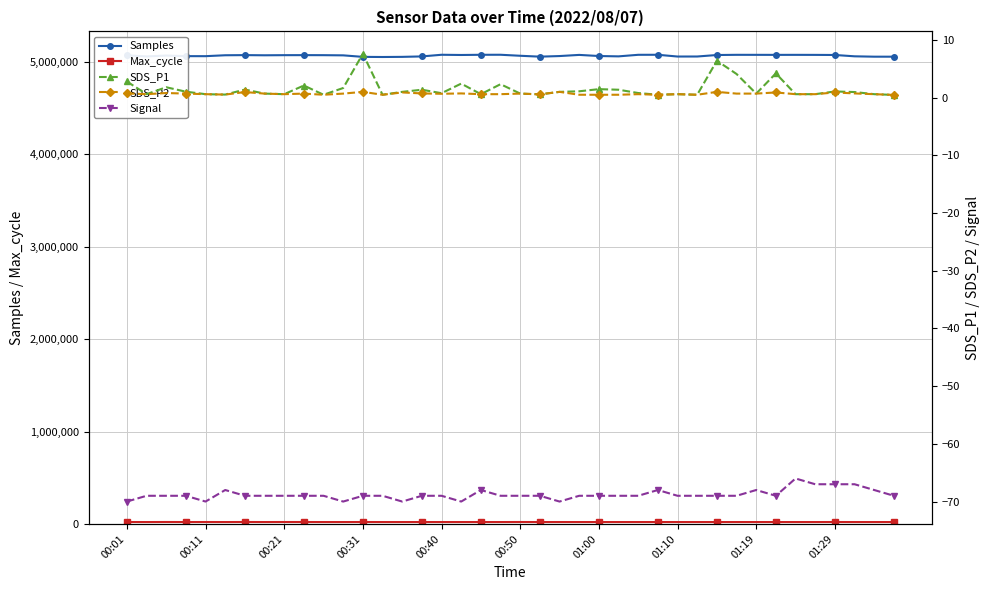

Does the chart have visible grid lines?

Yes